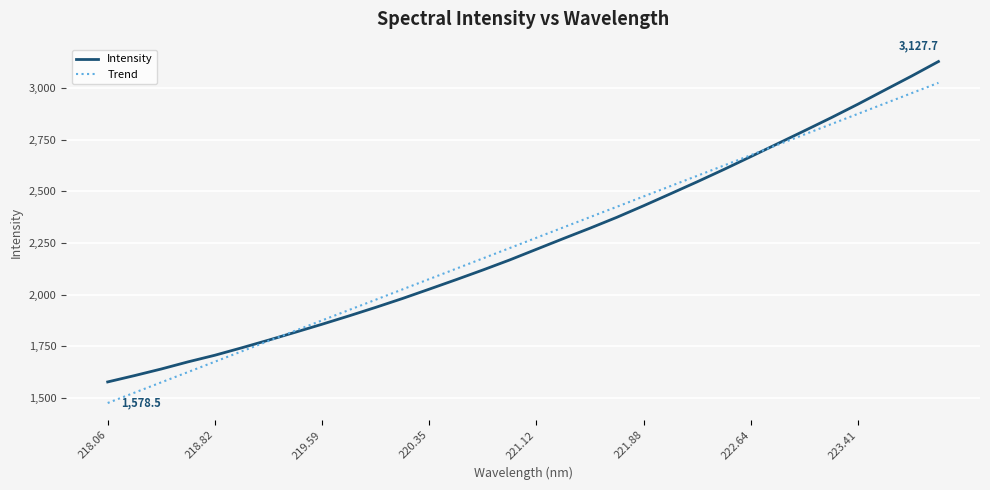

What is the difference between the maximum and minimum values in the Intensity series?

1549.2